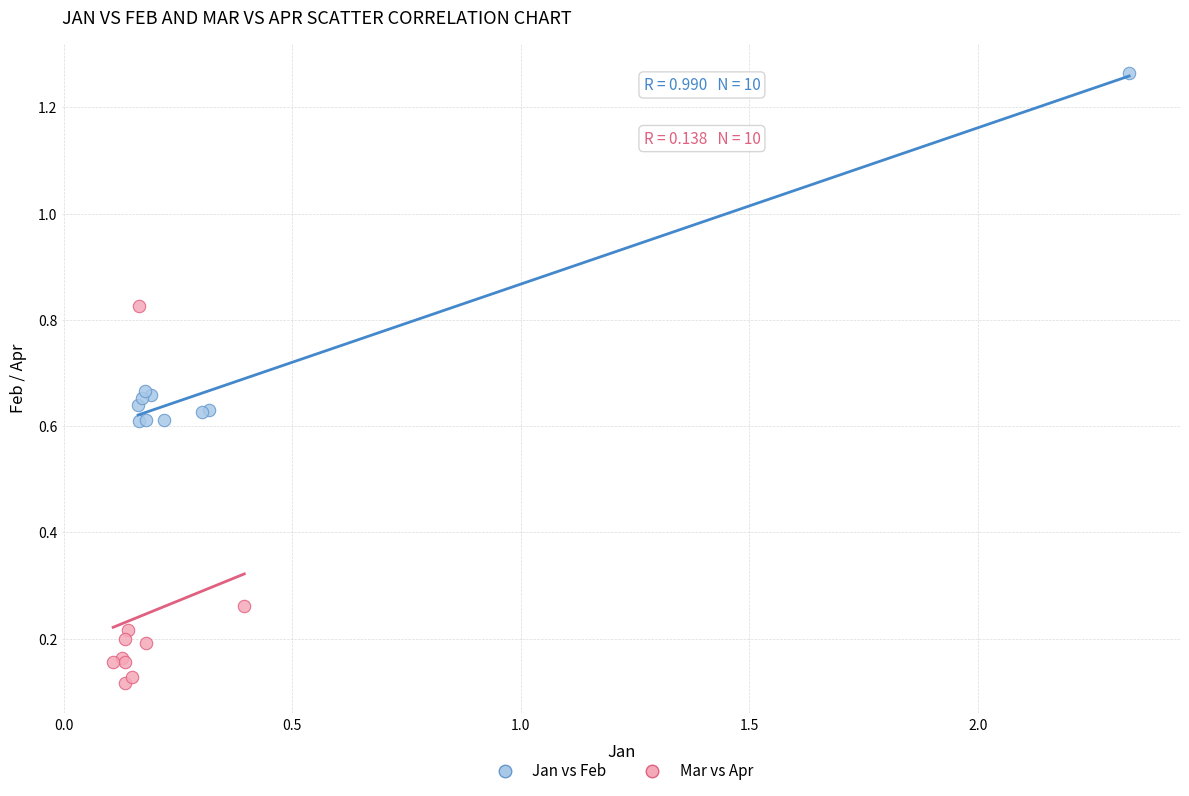

Which series contains the lowest Y value?

Mar vs Apr